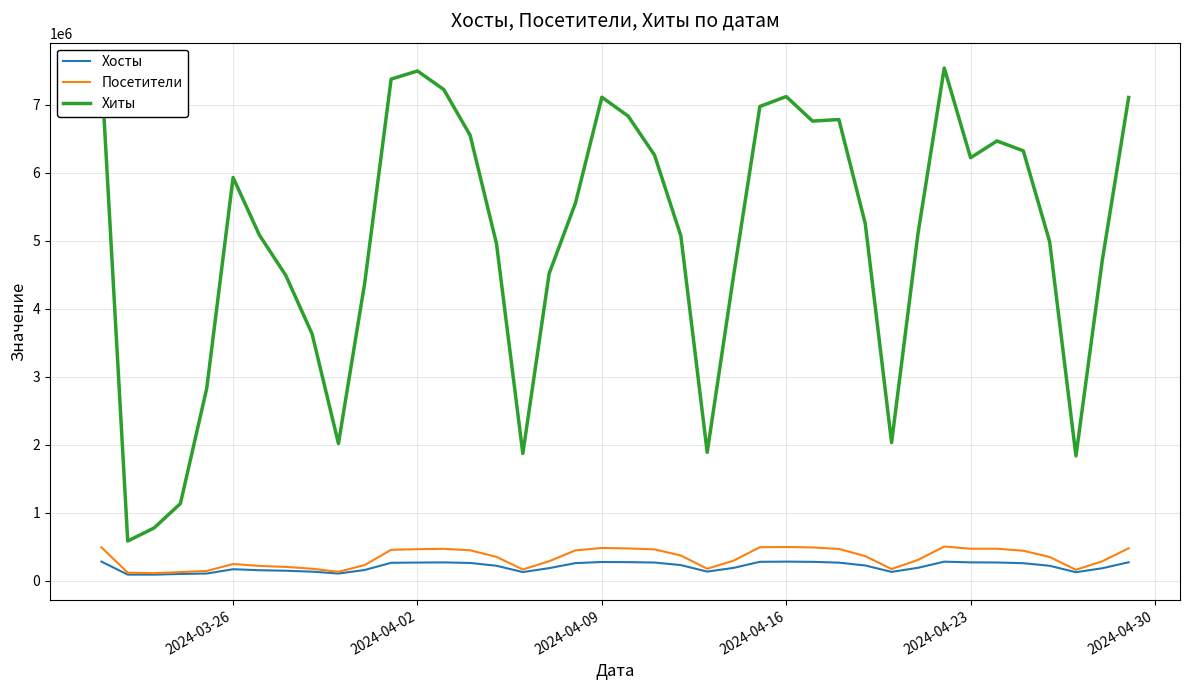

True or false: Хосты and Хиты cross at least once.

False